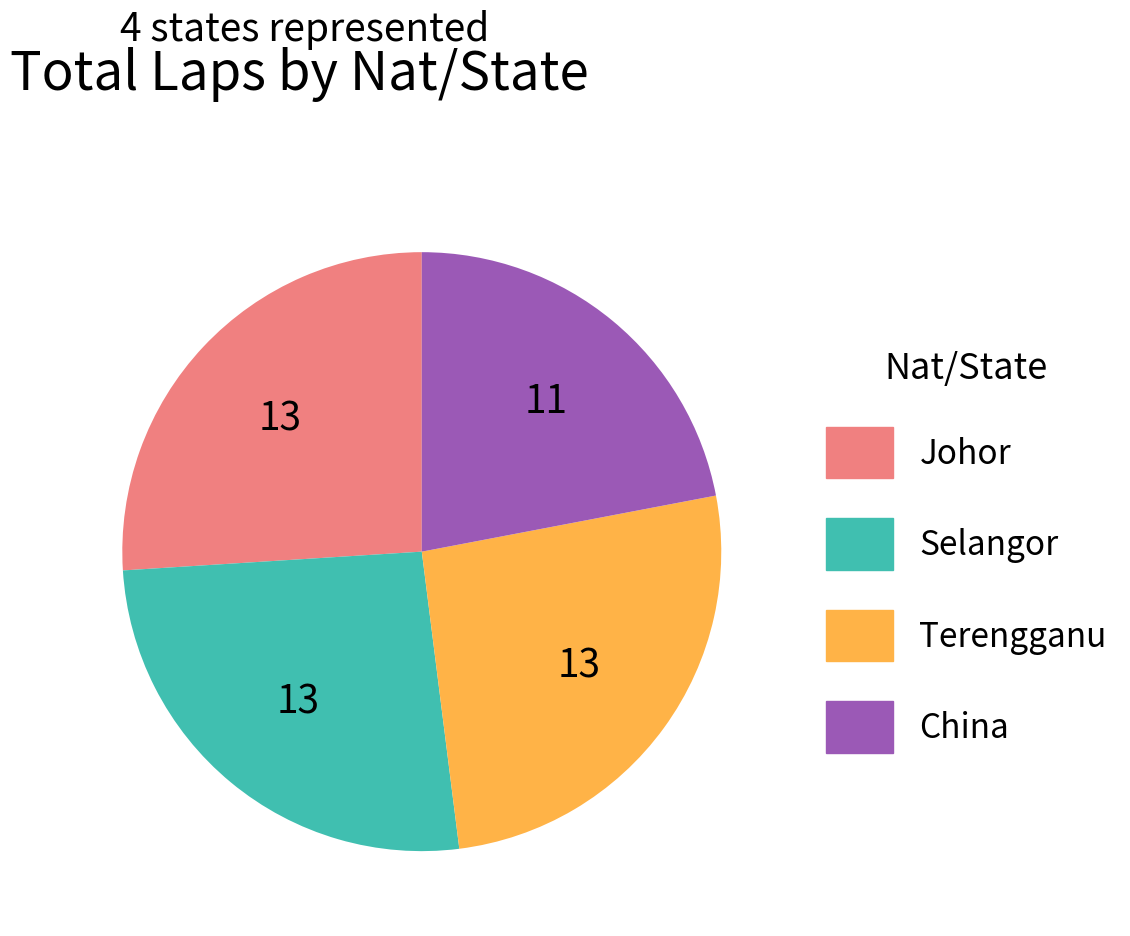

Does any single category account for the majority?

No